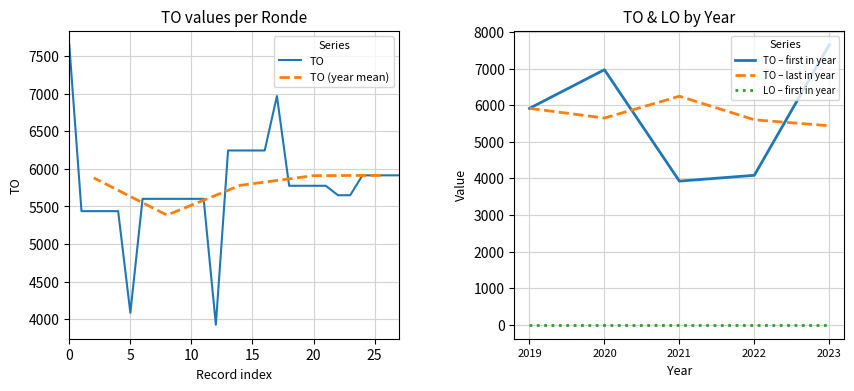

What is the highest value of the TO series?

7653